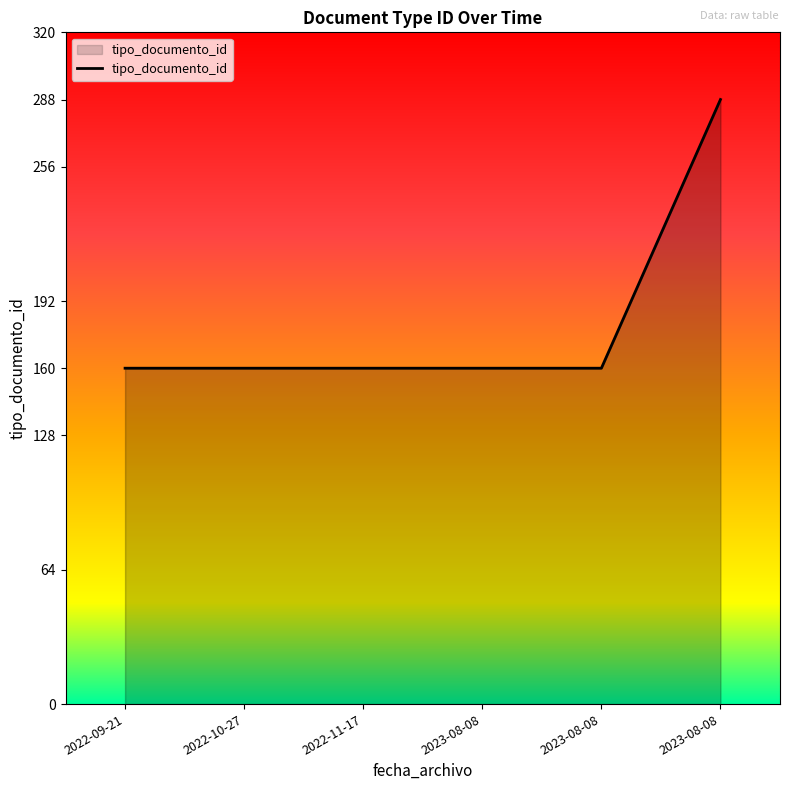

Reading left to right, transcribe all the data shown in this chart.

2022-09-21=160	2022-10-27=160	2022-11-17=160	2023-08-08=160	2023-08-08=160	2023-08-08=288